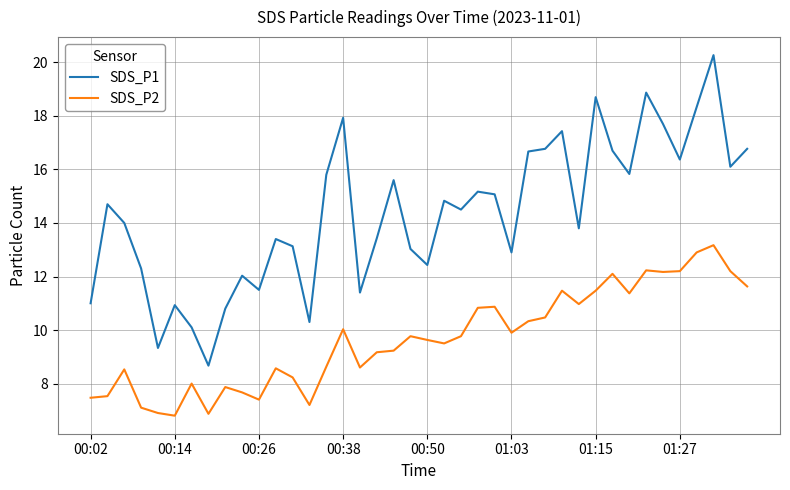

Rank the series by their average value, from lowest to highest.

SDS_P2, SDS_P1